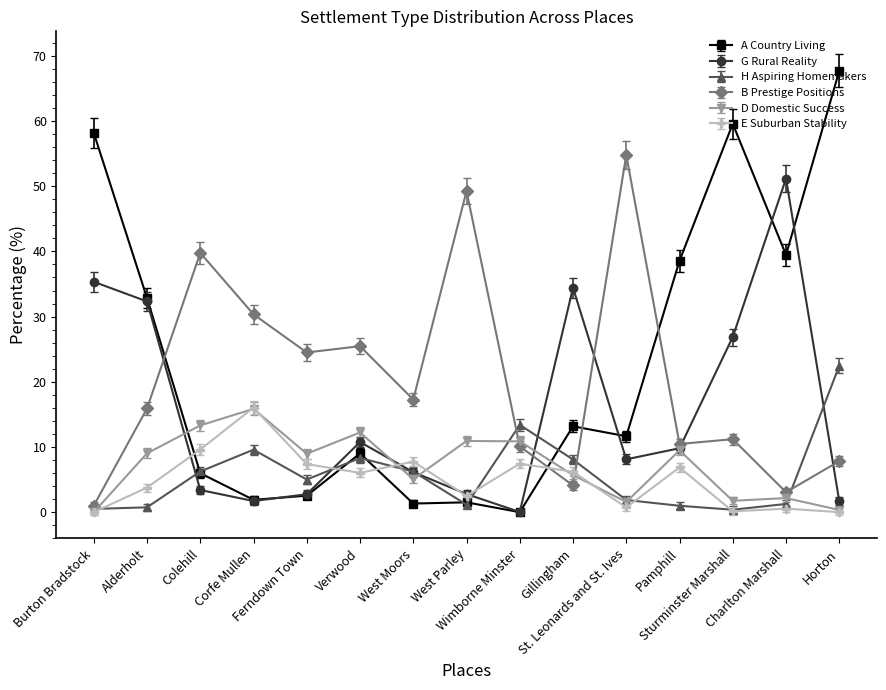

At which label does G Rural Reality first exceed 8?

Burton Bradstock